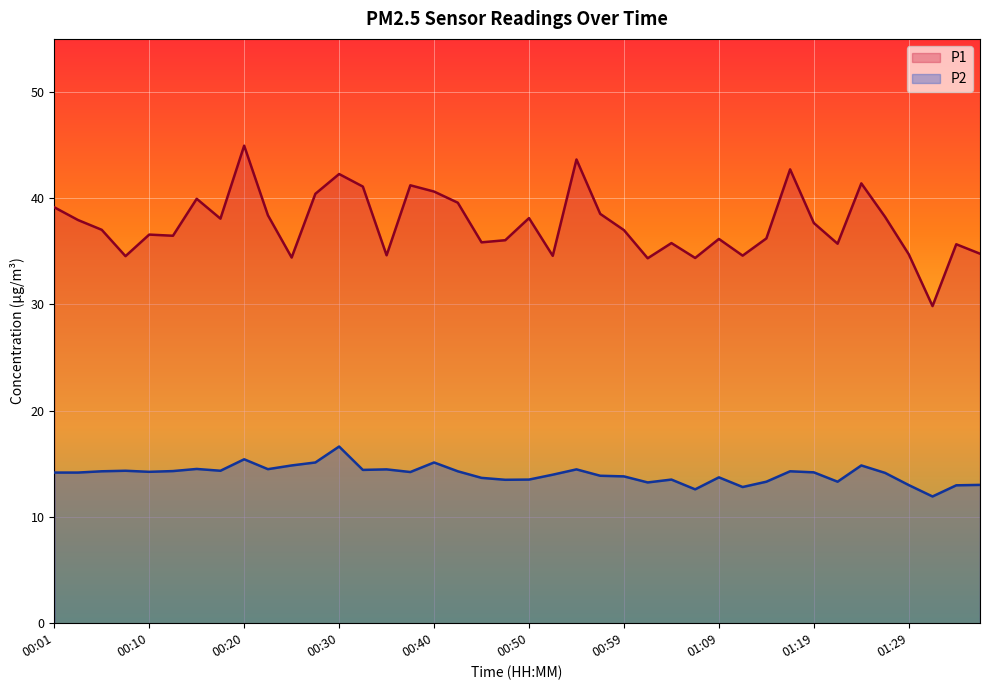

What is the total value across all series at 00:32?

55.5